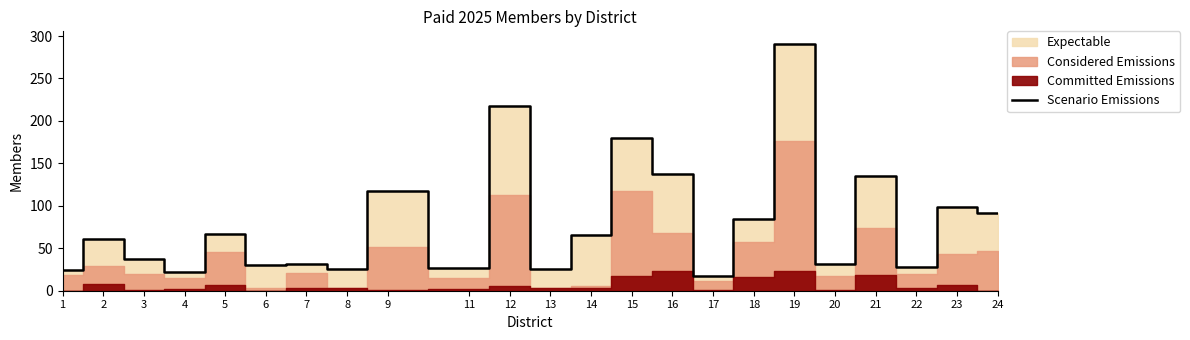

What is the average value?

80